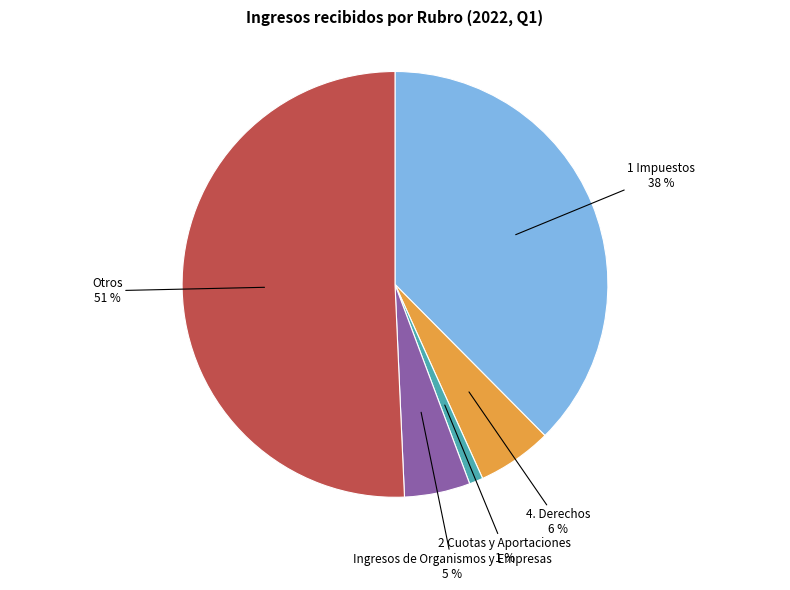

To the nearest percent, what is the average slice percentage?

20%